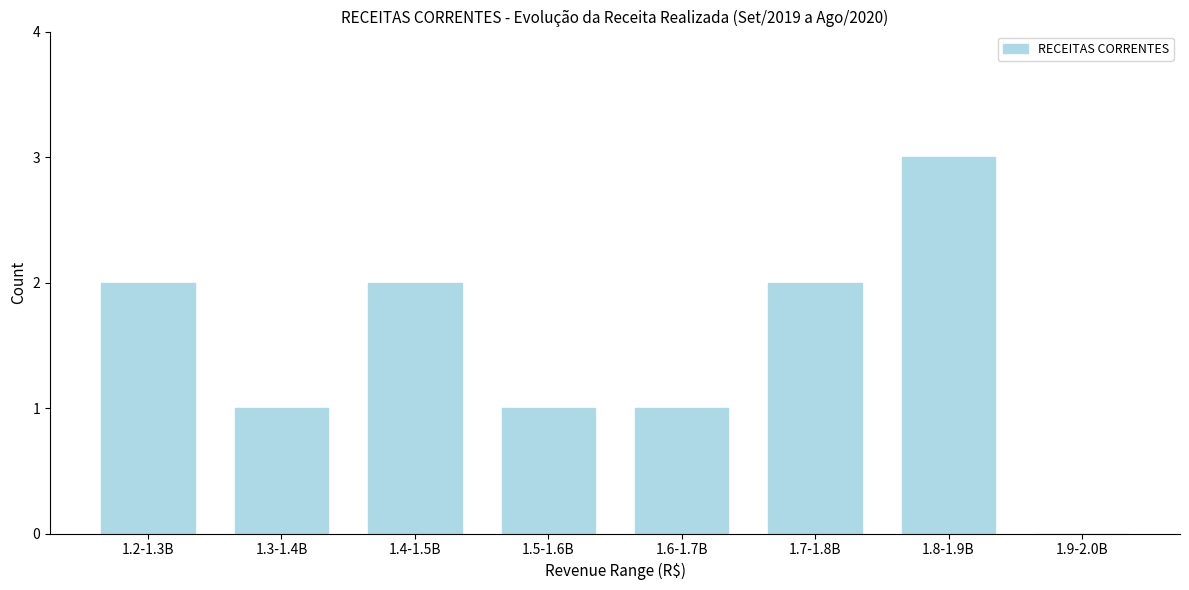

Reading left to right, what are all the values shown in this chart?

1.2-1.3B=2	1.3-1.4B=1	1.4-1.5B=2	1.5-1.6B=1	1.6-1.7B=1	1.7-1.8B=2	1.8-1.9B=3	1.9-2.0B=0